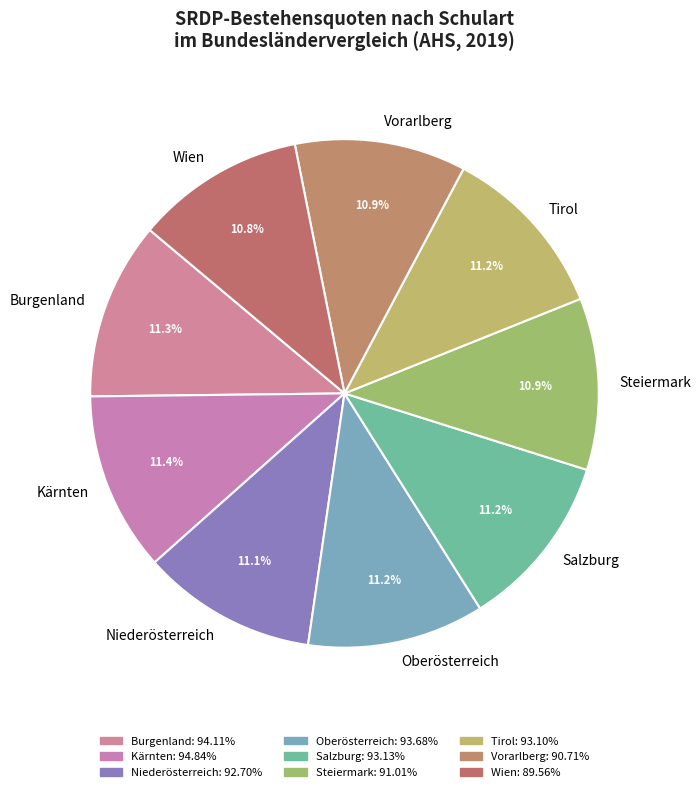

What percentage is NOT represented by Oberösterreich?

88.8%